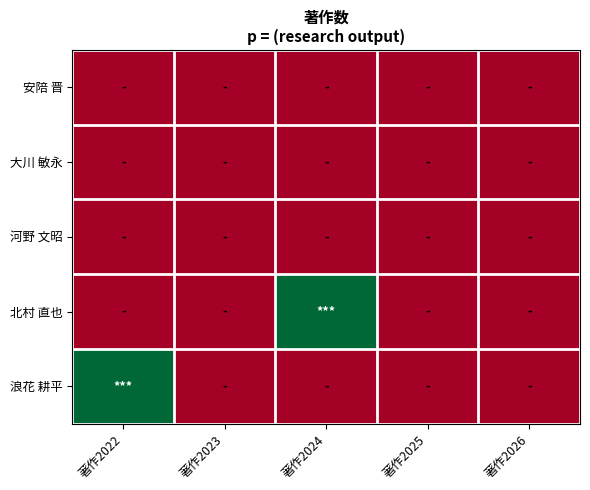

Rank the series by their maximum value, from lowest to highest.

安陪 晋, 大川 敏永, 河野 文昭, 北村 直也, 浪花 耕平